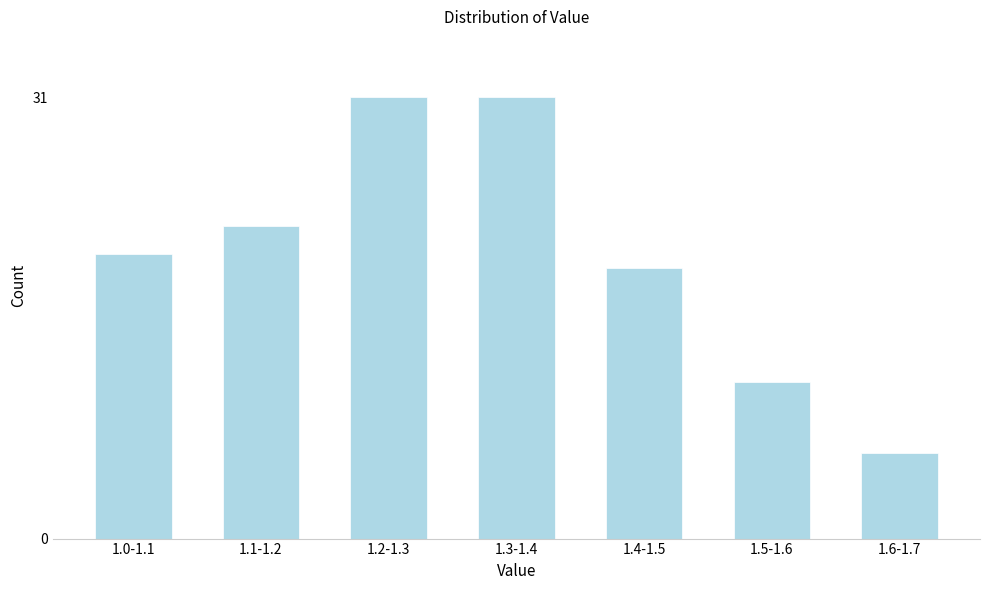

Reading left to right, extract all data points from this chart.

1.0-1.1=20	1.1-1.2=22	1.2-1.3=31	1.3-1.4=31	1.4-1.5=19	1.5-1.6=11	1.6-1.7=6